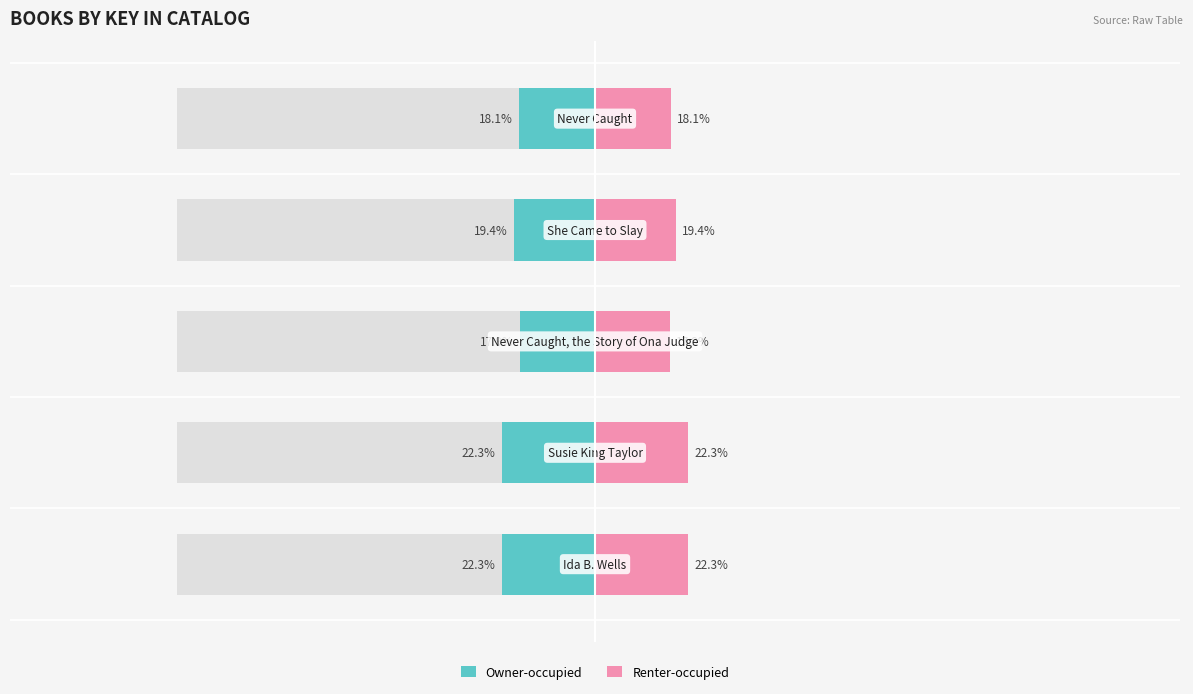

Reading right to left, extract all data points from this chart.

Owner-occupied: 4=-18.1	3=-19.4	2=-17.9	1=-22.3	0=-22.3
Renter-occupied: 4=18.1	3=19.4	2=17.9	1=22.3	0=22.3